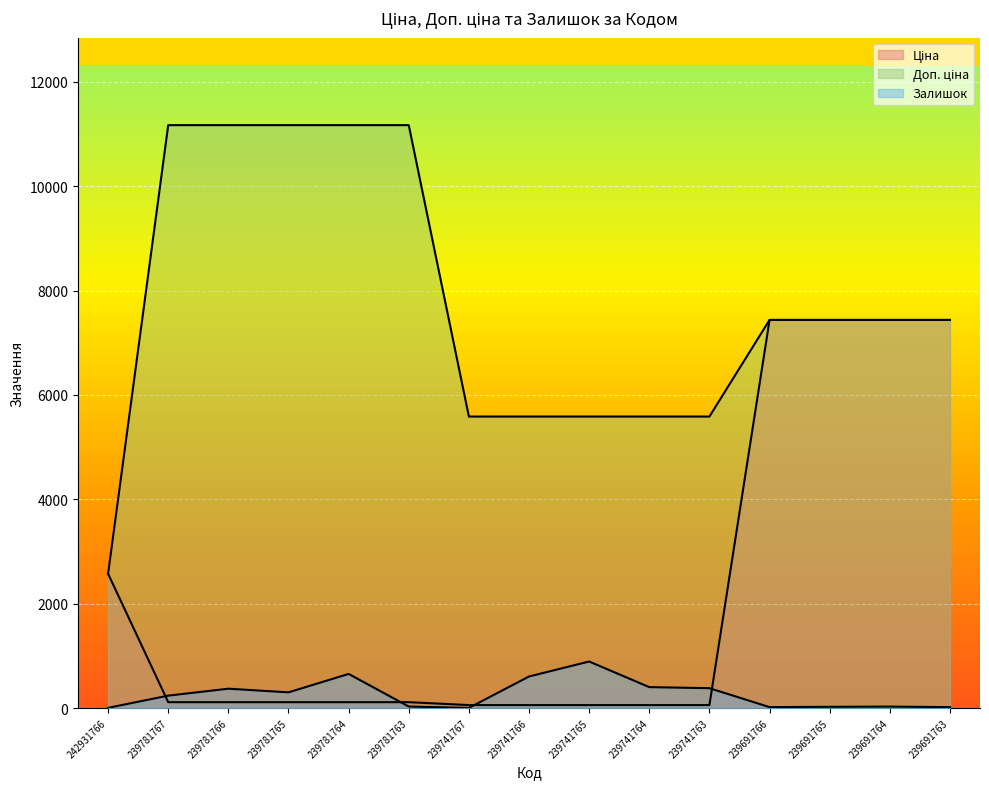

How many lines are shown in the chart?

3